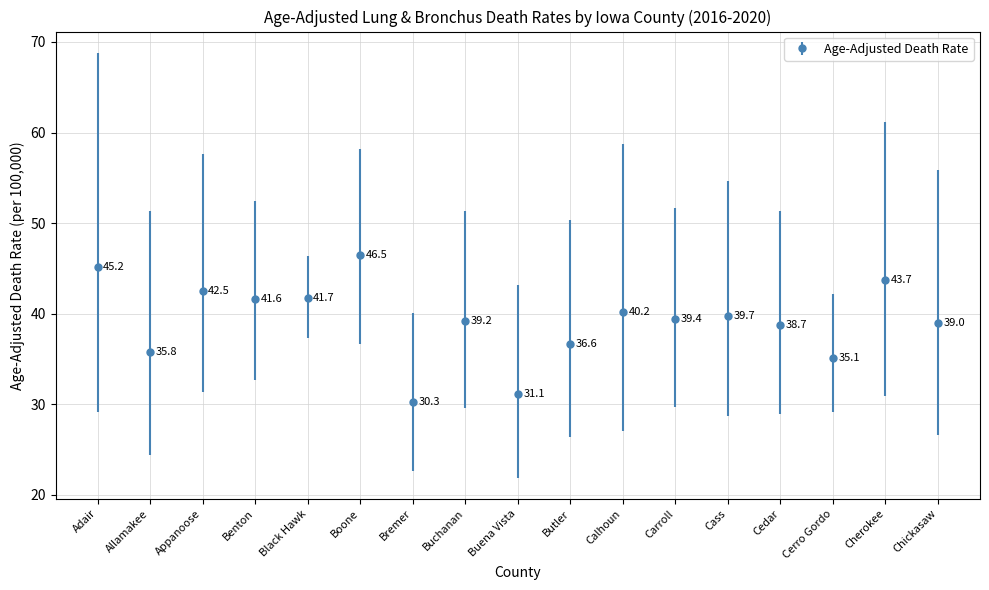

What position from the left is Cerro Gordo?

15